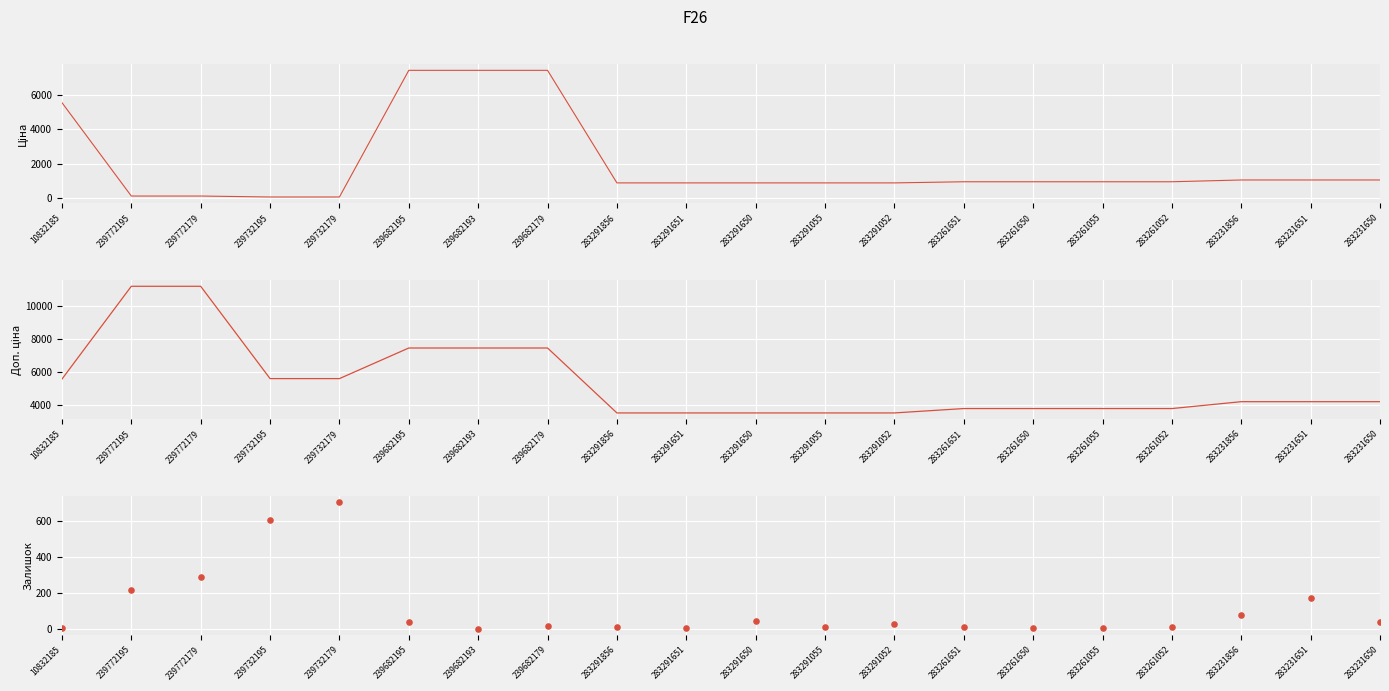

What are all the series names shown in the legend?

Ціна, Доп. ціна, Залишок